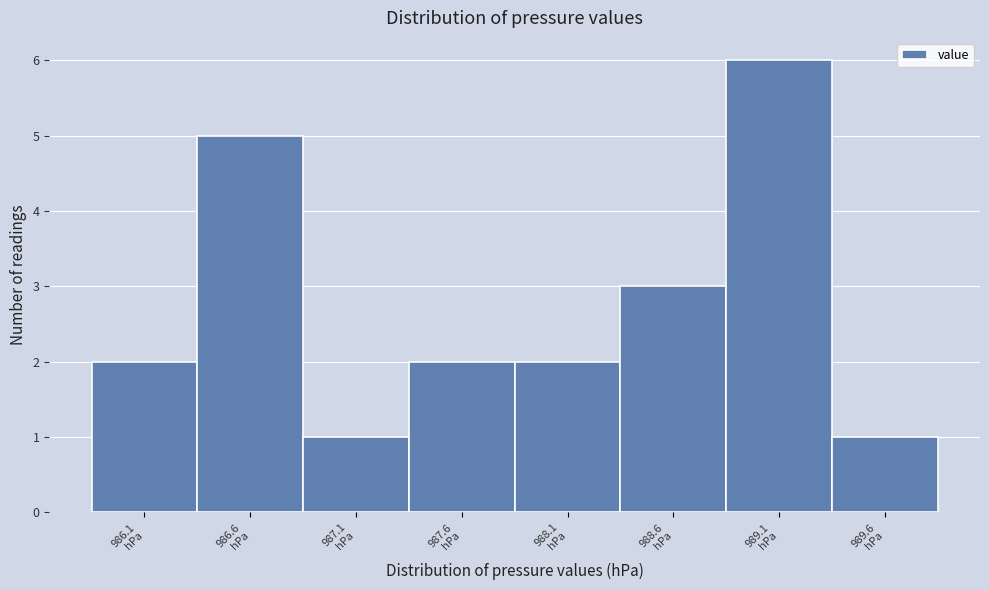

Reading left to right, list every bar in this chart as the range it spans on the x-axis followed by its height. The values are not printed on the chart, so give them approximately, as read against the axis.

985.85 to 986.35: 2
986.35 to 986.85: 5
986.85 to 987.35: 1
987.35 to 987.85: 2
987.85 to 988.35: 2
988.35 to 988.85: 3
988.85 to 989.35: 6
989.35 to 989.85: 1